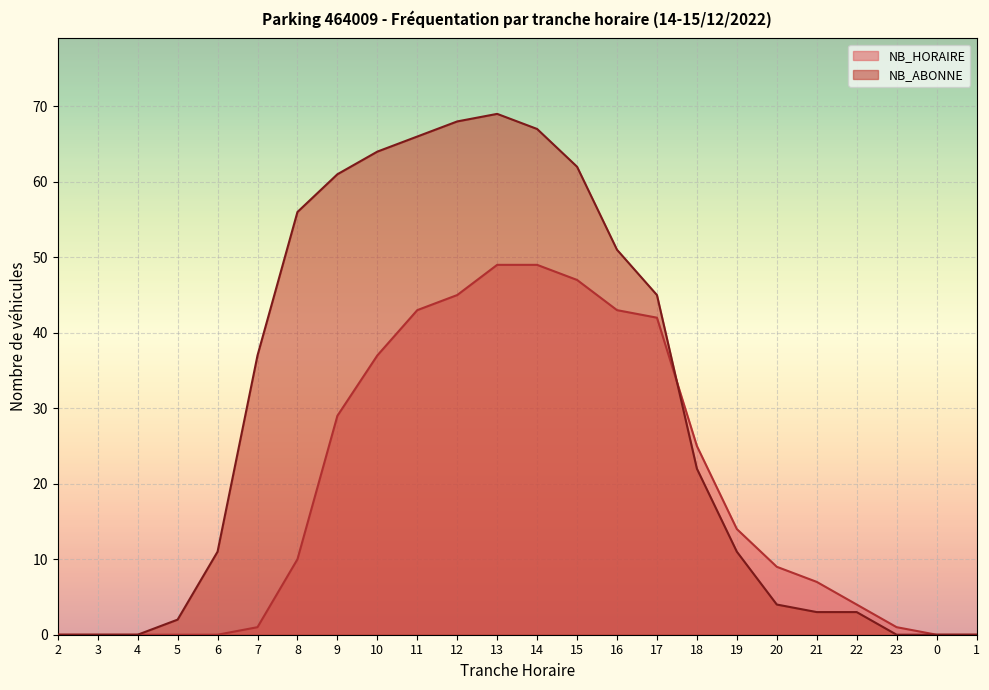

What is the average value of the NB_HORAIRE series?

19